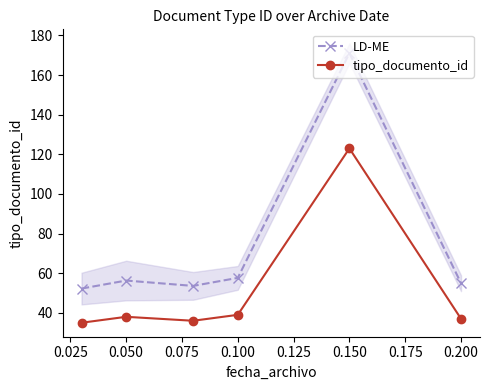

True or false: LD-ME and tipo_documento_id intersect in this chart.

False